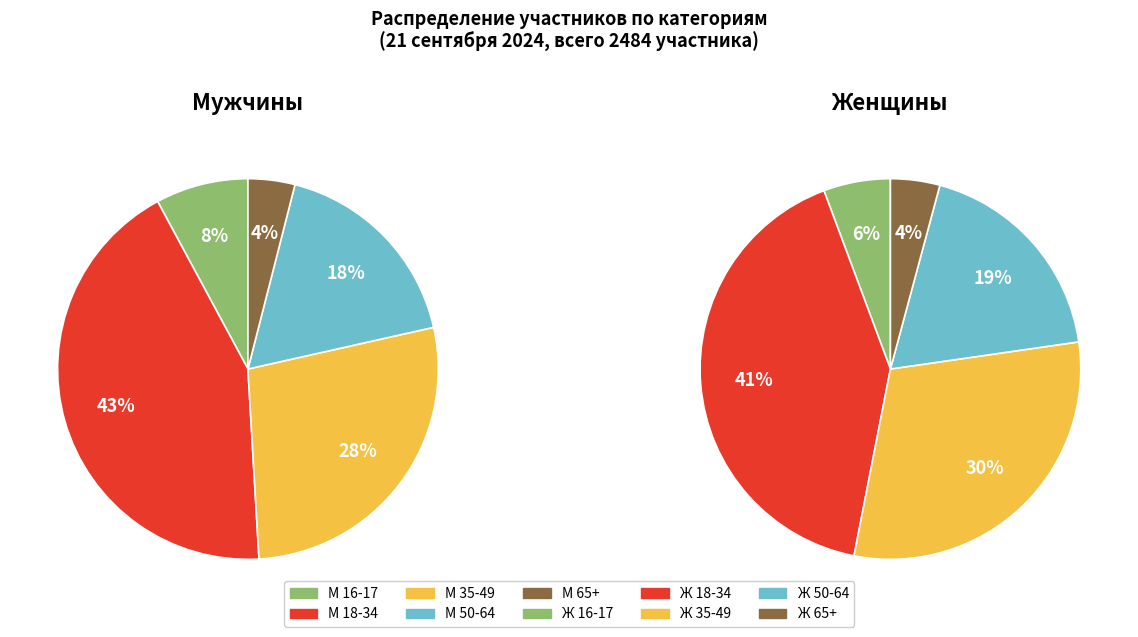

Is there any slice that represents more than half of the pie?

No